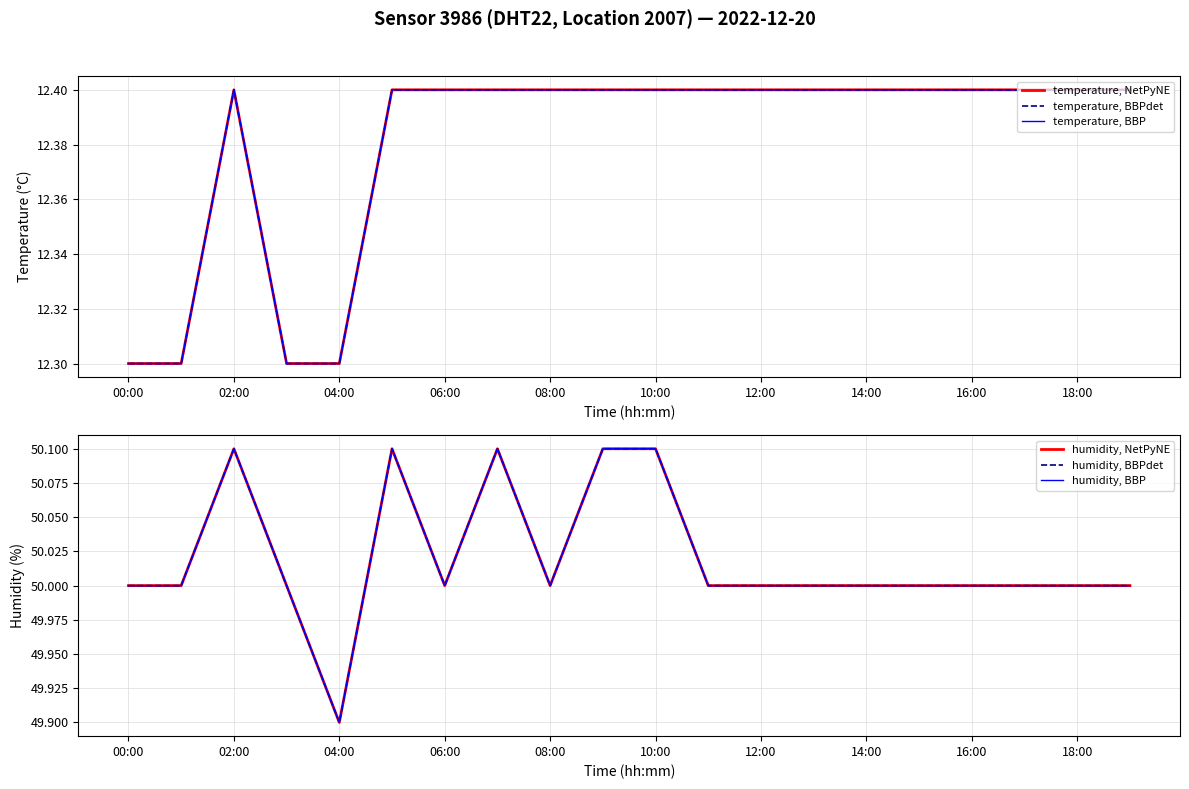

What are all the series names shown in the legend?

temperature, NetPyNE, temperature, BBPdet, temperature, BBP, humidity, NetPyNE, humidity, BBPdet, humidity, BBP